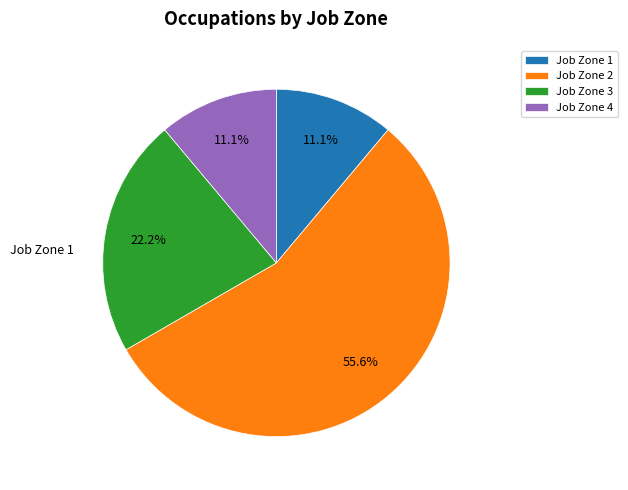

Which slice is the largest?

Job Zone 2